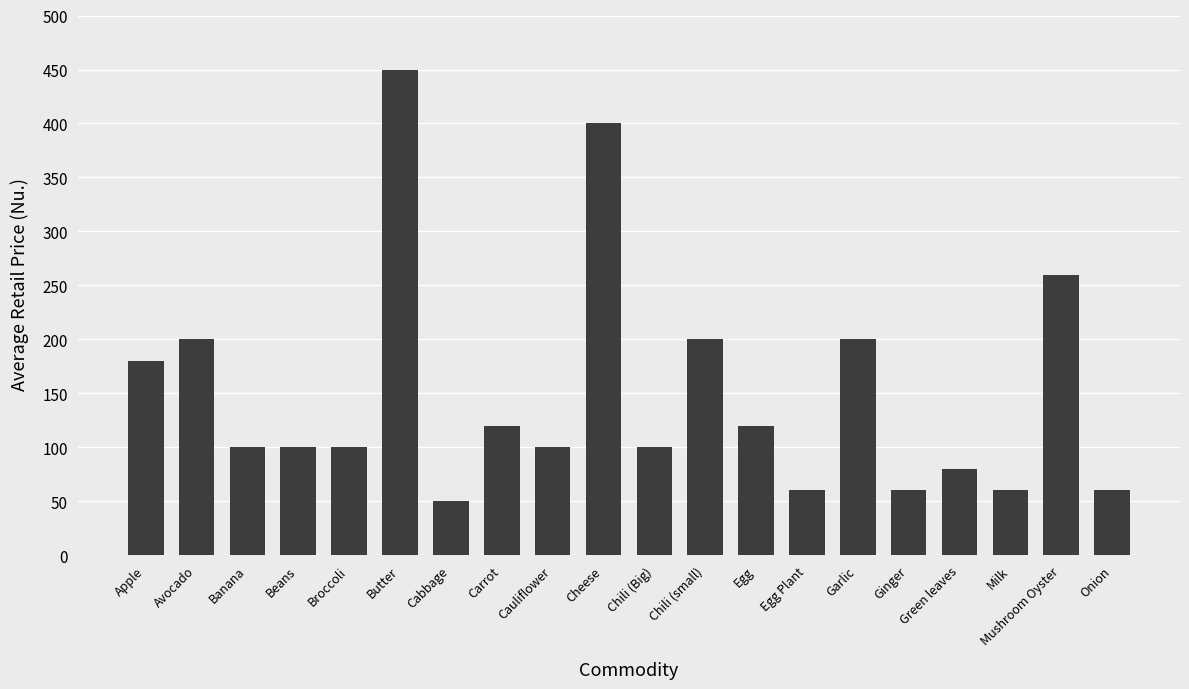

Which has a higher value, Broccoli or Chili (small)?

Chili (small)